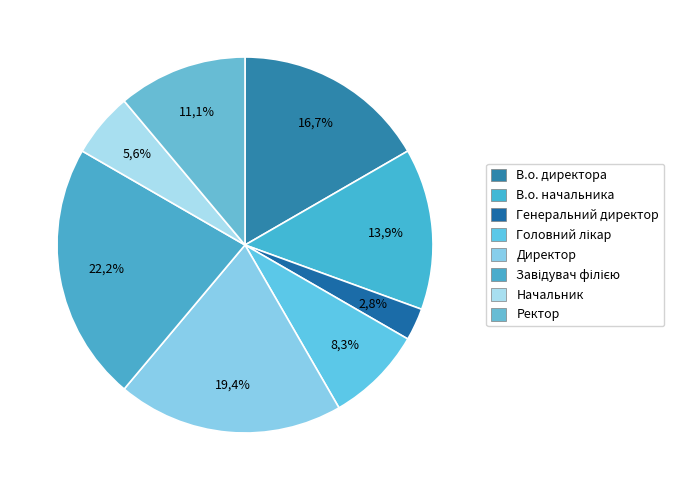

Rank the categories by value from highest to lowest.

Завідувач філією, Директор, В.о. директора, В.о. начальника, Ректор, Головний лікар, Начальник, Генеральний директор